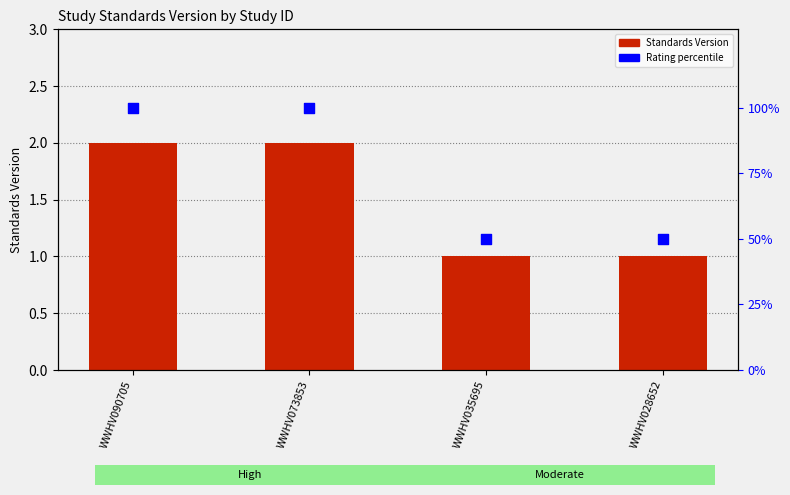

What is the total value across all series at WWHV073853?

102